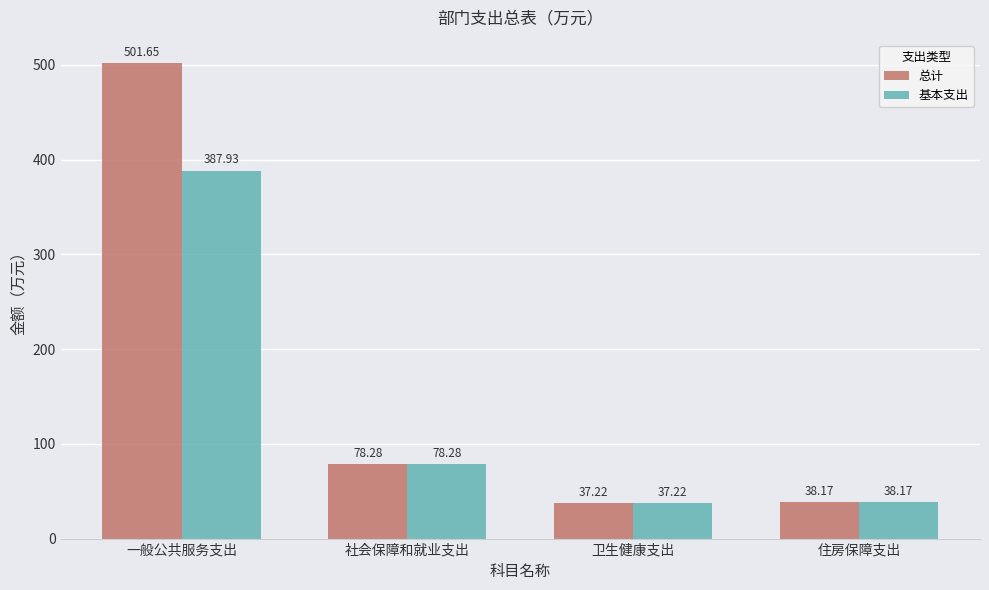

What is the sum of all 基本支出 values?

541.6